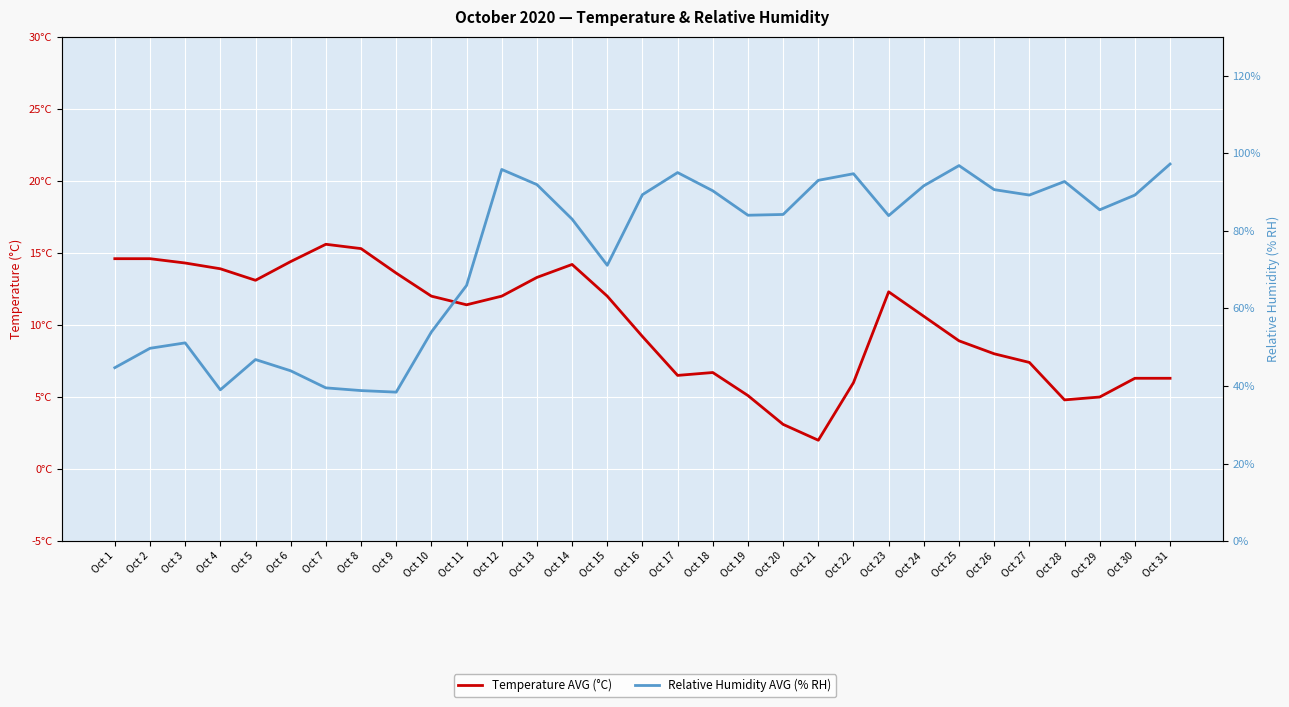

The Relative Humidity AVG (% RH) series shows 84.0 at Oct 19. True or false?

True